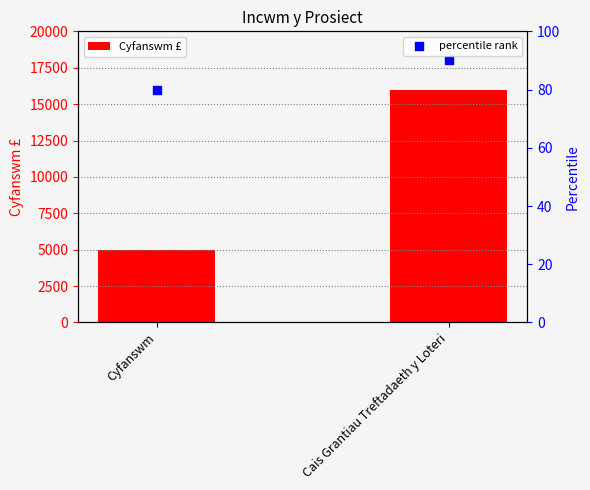

What are all the series names shown in the legend?

Cyfanswm £, percentile rank